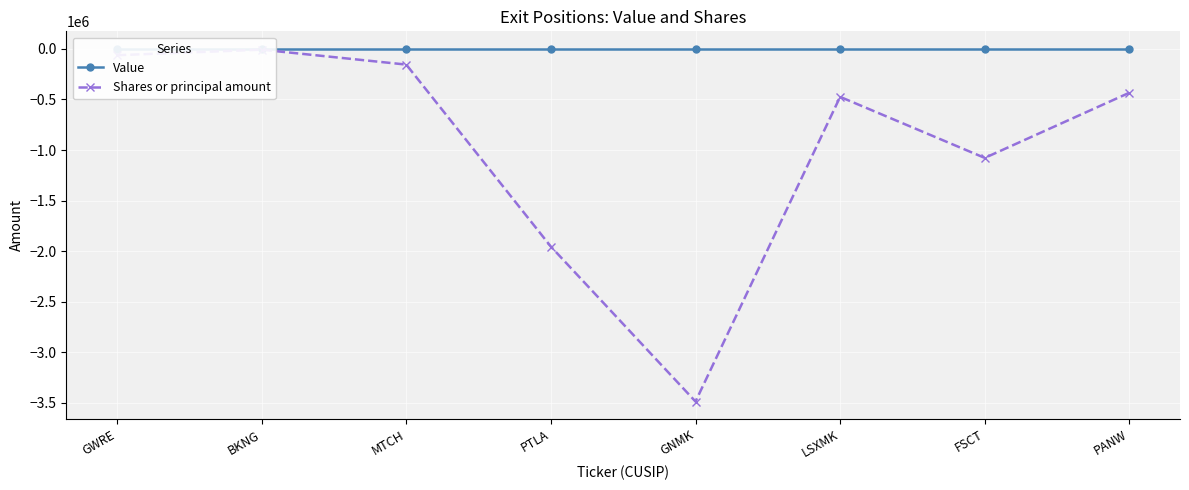

Is this an area chart (filled region under the line)?

No